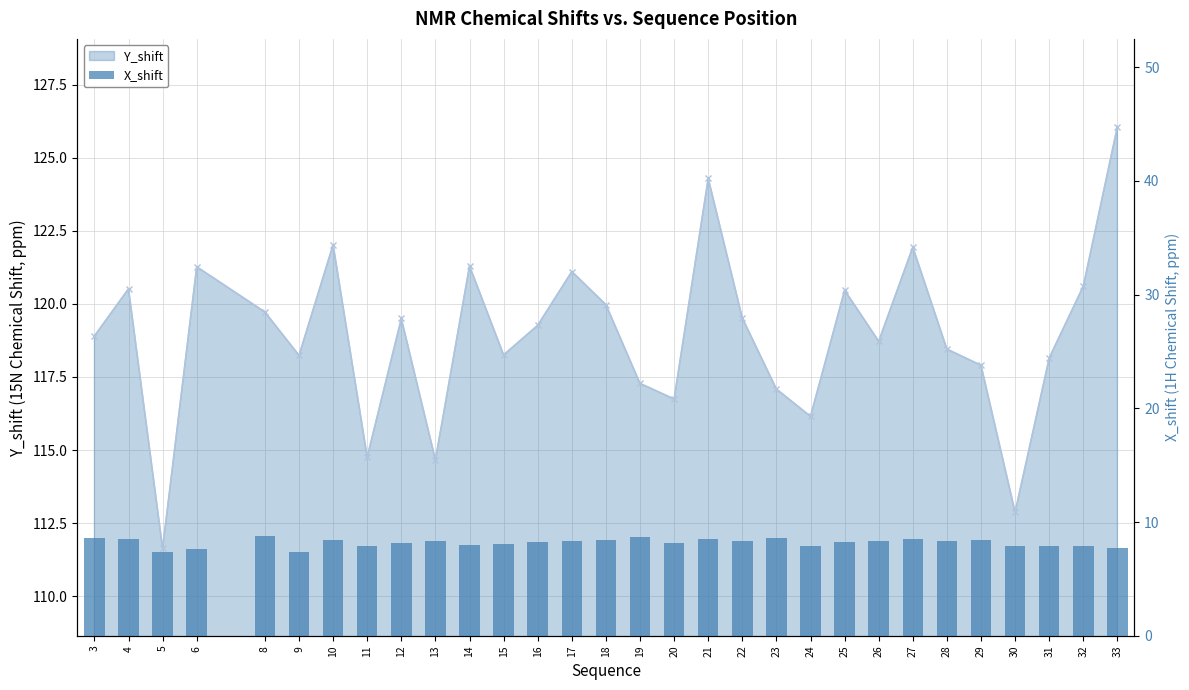

What are all the series names shown in the legend?

Y_shift, X_shift